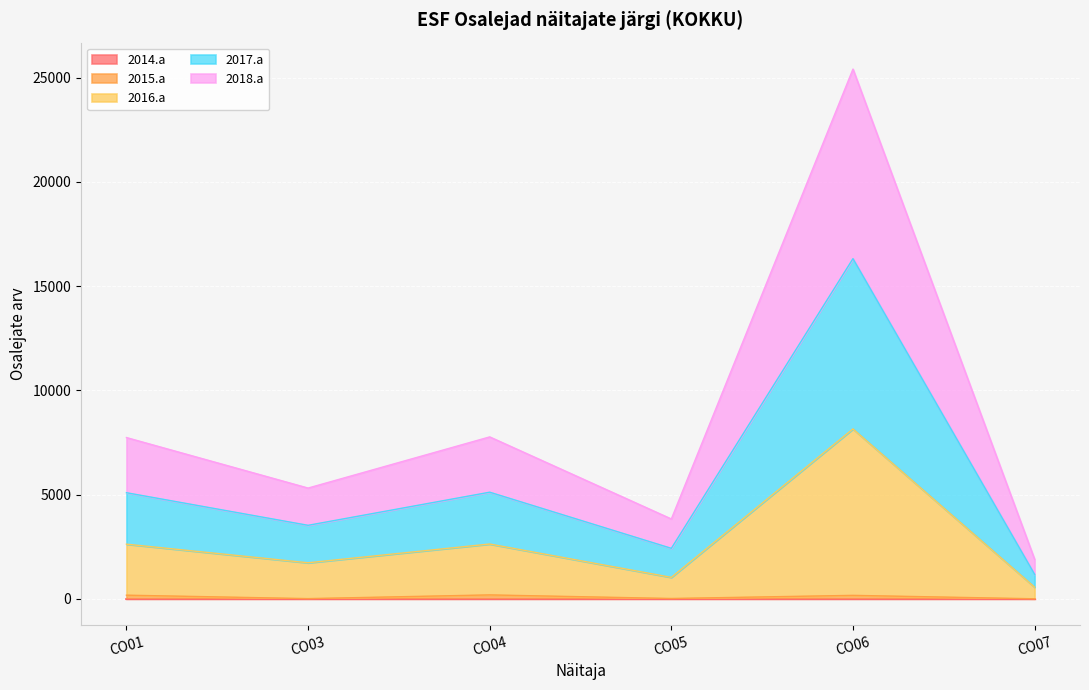

Read the 2015.a value at CO04.

186